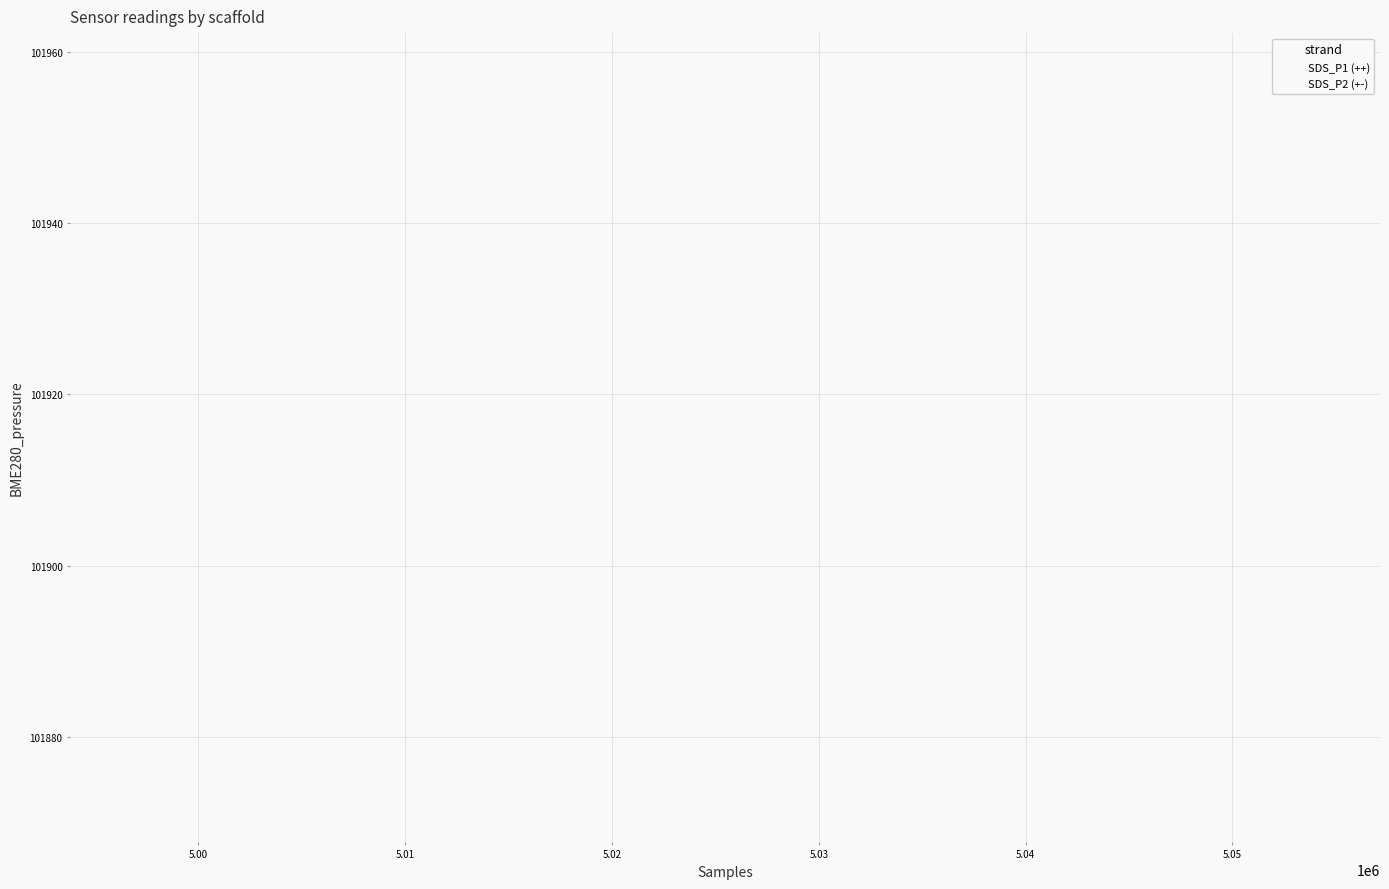

Which series has the widest spread of Y values?

SDS_P2 (+-)